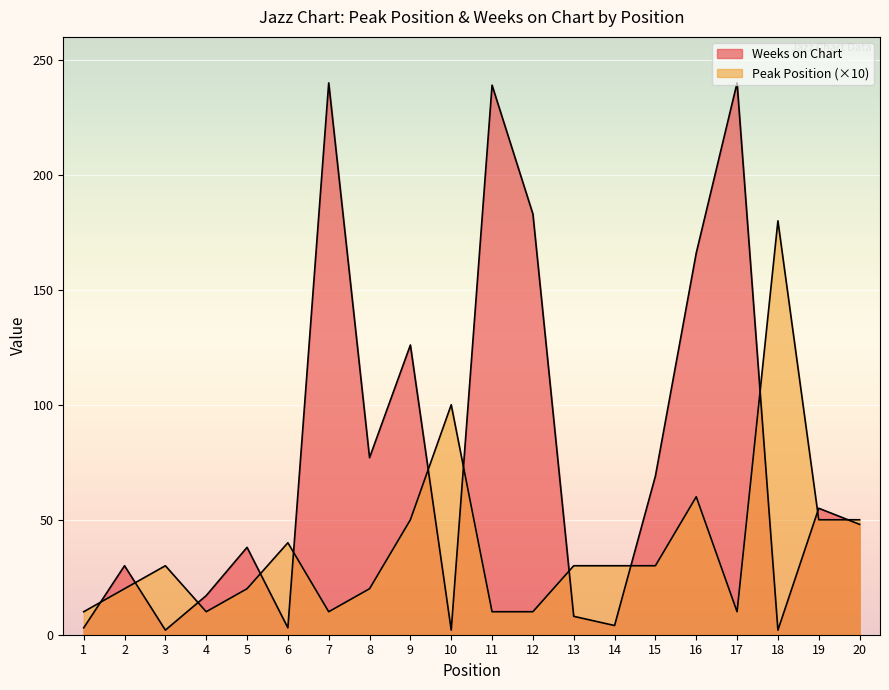

At which category does the chart reach its peak across all series?

7